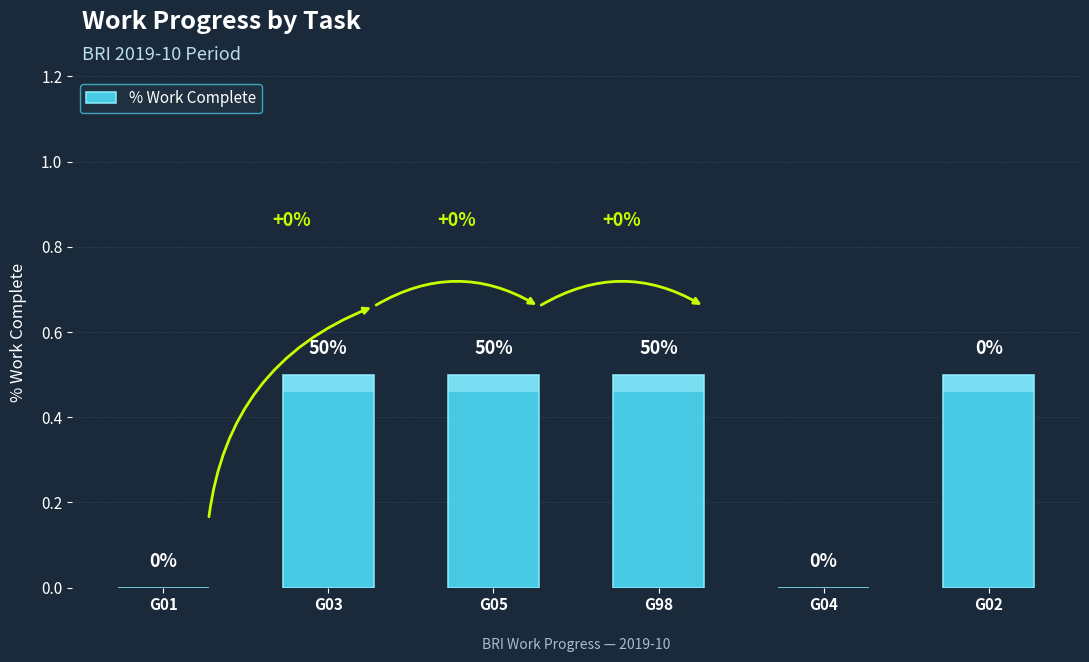

What is the value of the 3rd bar from the left?

0.5